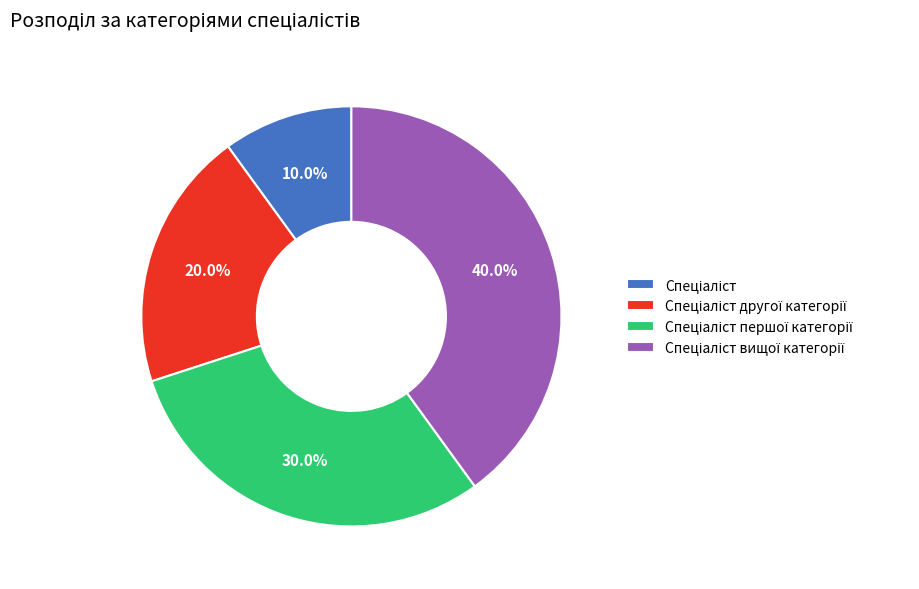

Is there any slice that represents more than half of the pie?

No